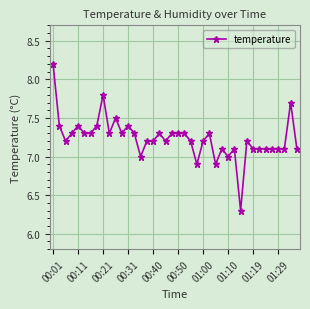

What is the sum of all values?

289.5